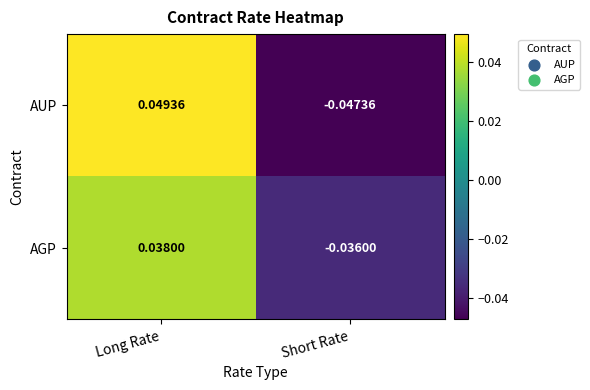

At which category is the sum across all series the highest?

Long Rate